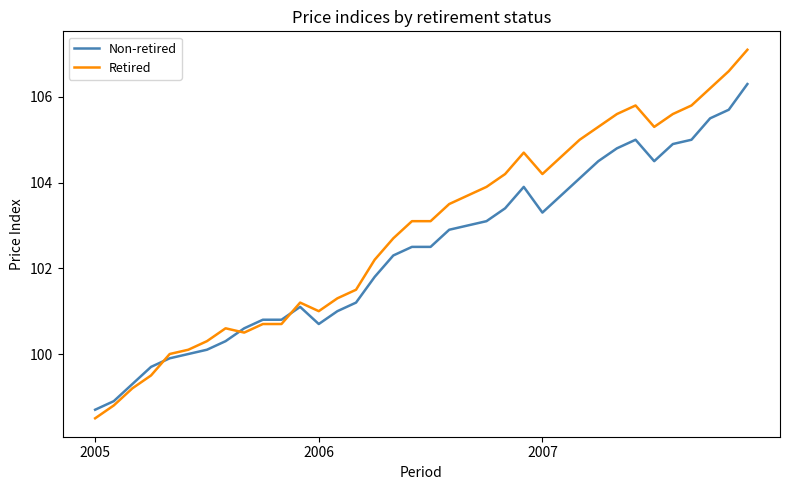

Reading left to right, transcribe all the data shown in this chart.

Non-retired: 98.7	98.9	99.3	99.7	99.9	100.0	100.1	100.3	100.6	100.8	100.8	101.1	100.7	101.0	101.2	101.8	102.3	102.5	102.5	102.9	103.0	103.1	103.4	103.9	103.3	103.7	104.1	104.5	104.8	105.0	104.5	104.9	105.0	105.5	105.7	106.3
Retired: 98.5	98.8	99.2	99.5	100.0	100.1	100.3	100.6	100.5	100.7	100.7	101.2	101.0	101.3	101.5	102.2	102.7	103.1	103.1	103.5	103.7	103.9	104.2	104.7	104.2	104.6	105.0	105.3	105.6	105.8	105.3	105.6	105.8	106.2	106.6	107.1